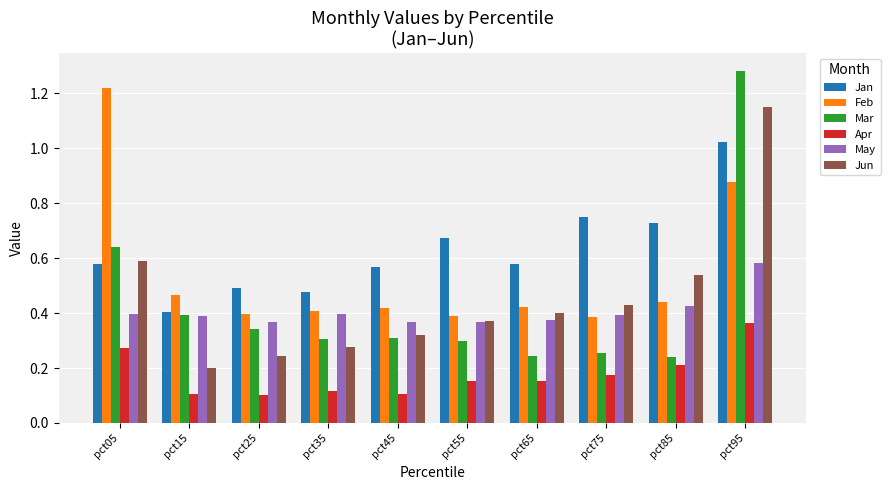

True or false: Mar has a value of 0.2 at pct65.

True